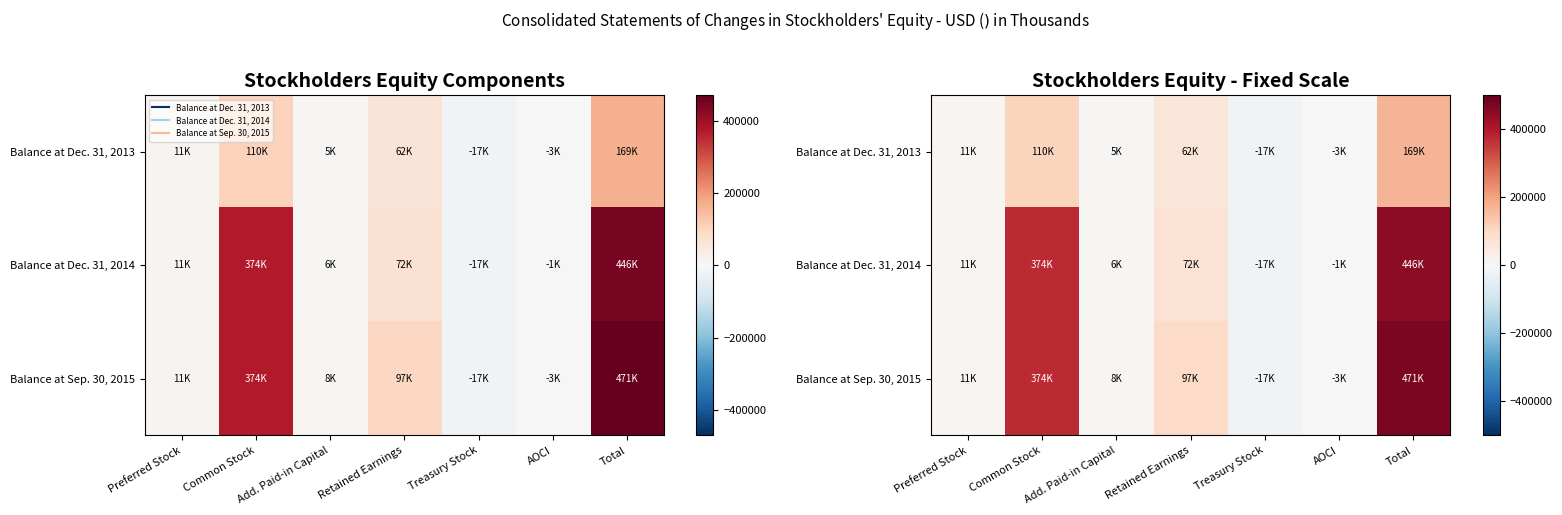

What is the difference between the second highest and minimum values in the Balance at Dec. 31, 2014 series?

391004